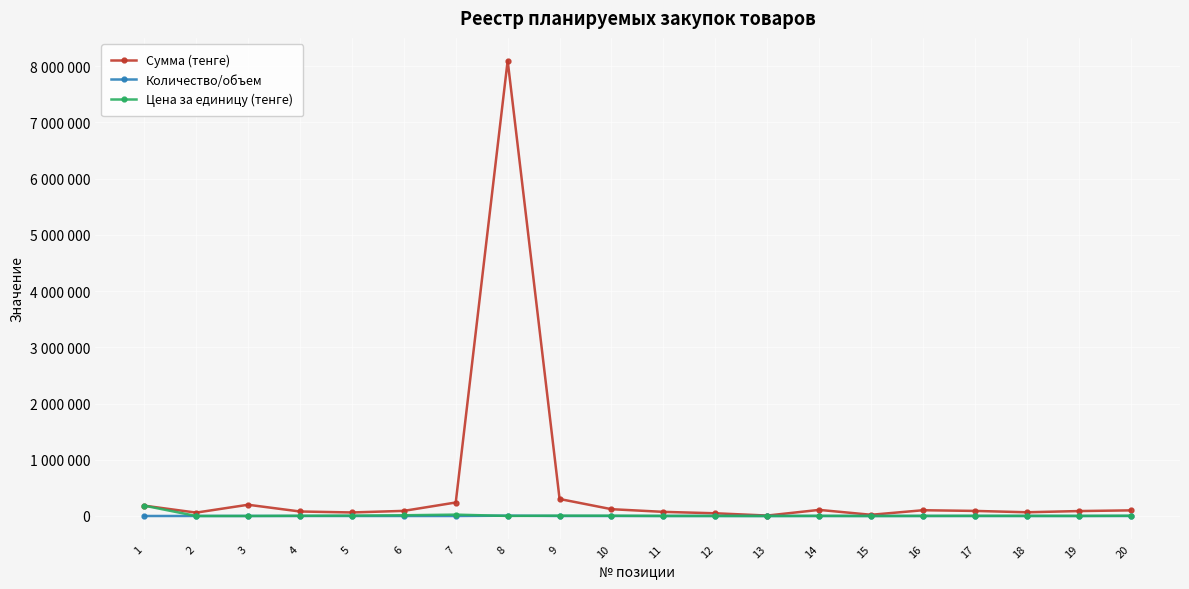

Which series has the largest total across all categories?

Сумма (тенге)